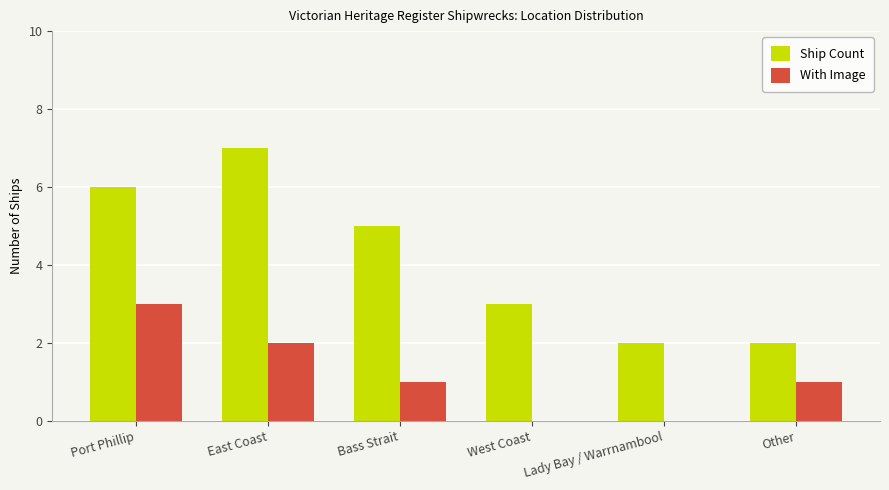

What is the sum of all Ship Count values?

25